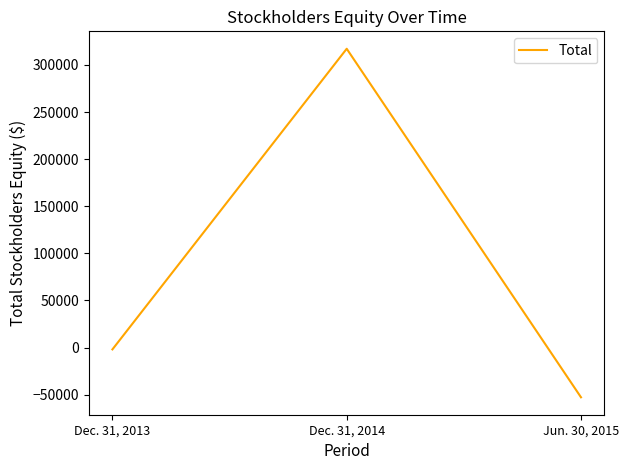

Count the number of values greater than -1989.

1